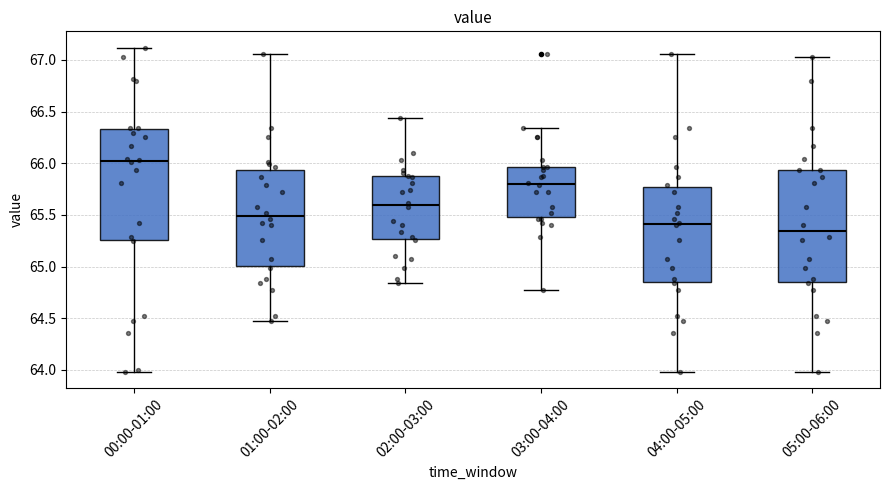

Reading left to right, read every box against the y-axis: the position of its median line, the range the box covers, and the ends of its whiskers. The values are not printed on the chart, so give them approximately, as read against the axis.

00:00-01:00: median 66.00, box 65.25 to 66.35, whiskers 64.00 to 67.10
01:00-02:00: median 65.50, box 65.00 to 65.95, whiskers 64.45 to 67.05
02:00-03:00: median 65.60, box 65.25 to 65.90, whiskers 64.85 to 66.45
03:00-04:00: median 65.80, box 65.50 to 65.95, whiskers 64.75 to 66.35
04:00-05:00: median 65.40, box 64.85 to 65.75, whiskers 64.00 to 67.05
05:00-06:00: median 65.35, box 64.85 to 65.95, whiskers 64.00 to 67.05